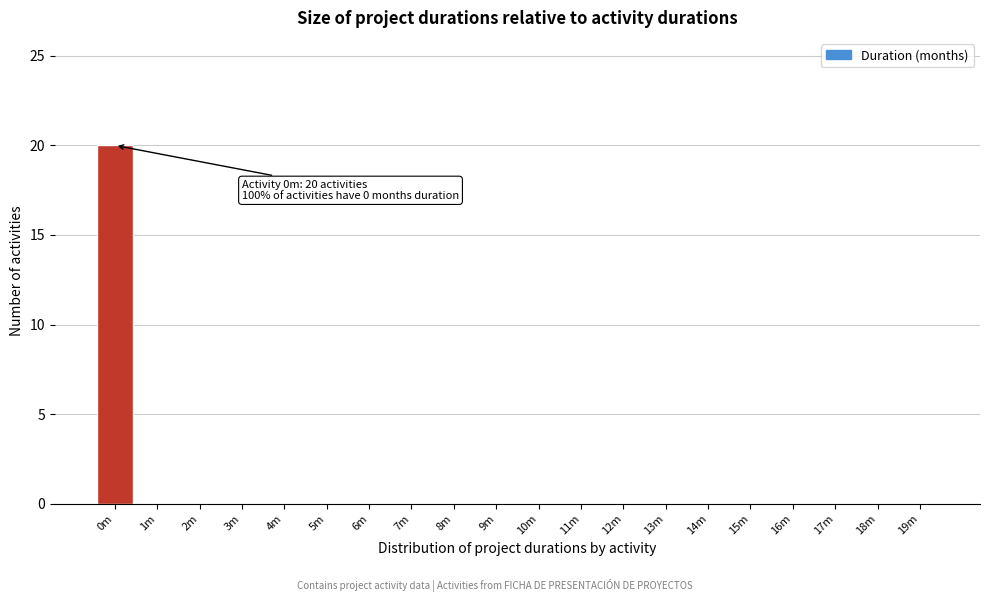

Reading left to right, transcribe all the data shown in this chart.

0m=20	1m=0	2m=0	3m=0	4m=0	5m=0	6m=0	7m=0	8m=0	9m=0	10m=0	11m=0	12m=0	13m=0	14m=0	15m=0	16m=0	17m=0	18m=0	19m=0